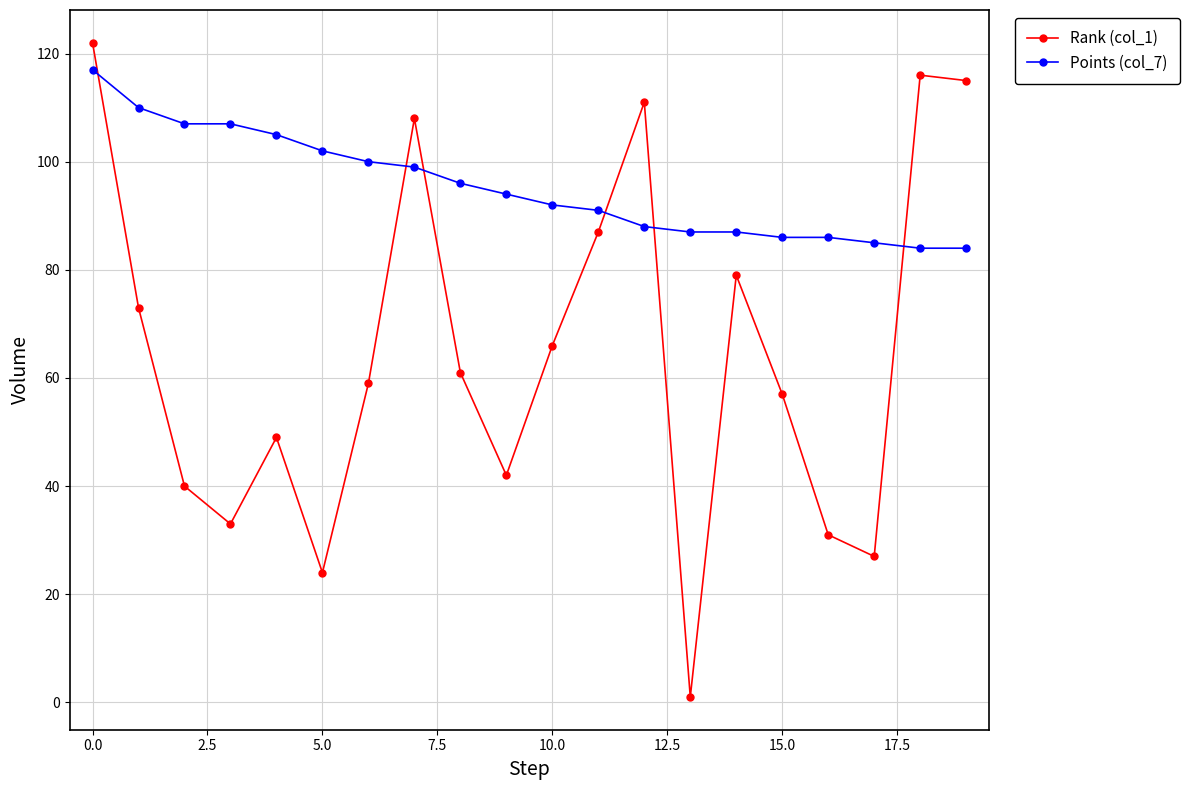

What is the minimum value for Rank (col_1)?

1